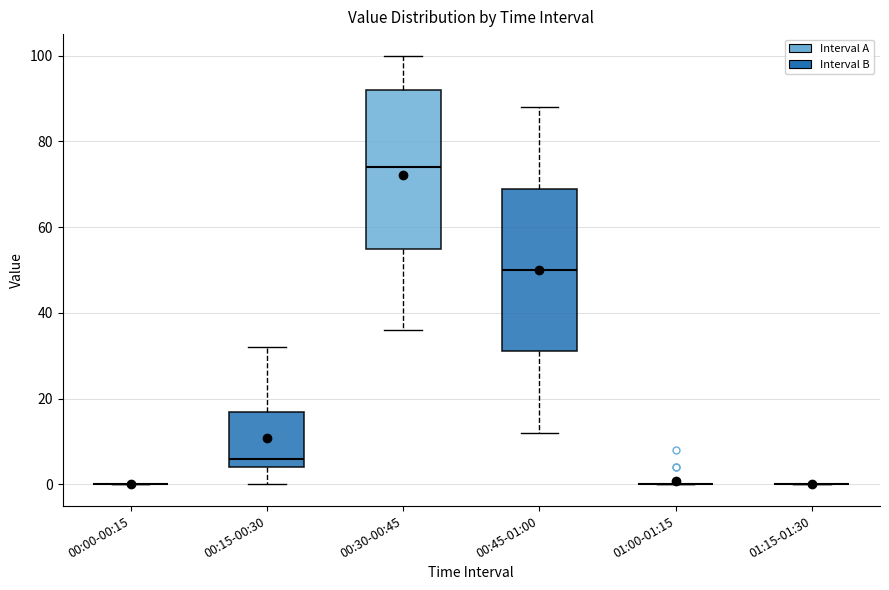

Reading left to right, transcribe this box plot: for each box, give where its median line is, the range the box spans, and where its two whiskers end, as read against the y-axis. The values are not printed on the chart, so give them approximately, as read against the axis.

00:00-00:15: box collapsed to a line at 0, whiskers 0 to 0
00:15-00:30: median 6, box 4 to 18, whiskers 0 to 32
00:30-00:45: median 74, box 56 to 92, whiskers 36 to 100
00:45-01:00: median 50, box 32 to 70, whiskers 12 to 88
01:00-01:15: box collapsed to a line at 0, whiskers 0 to 0
01:15-01:30: box collapsed to a line at 0, whiskers 0 to 0